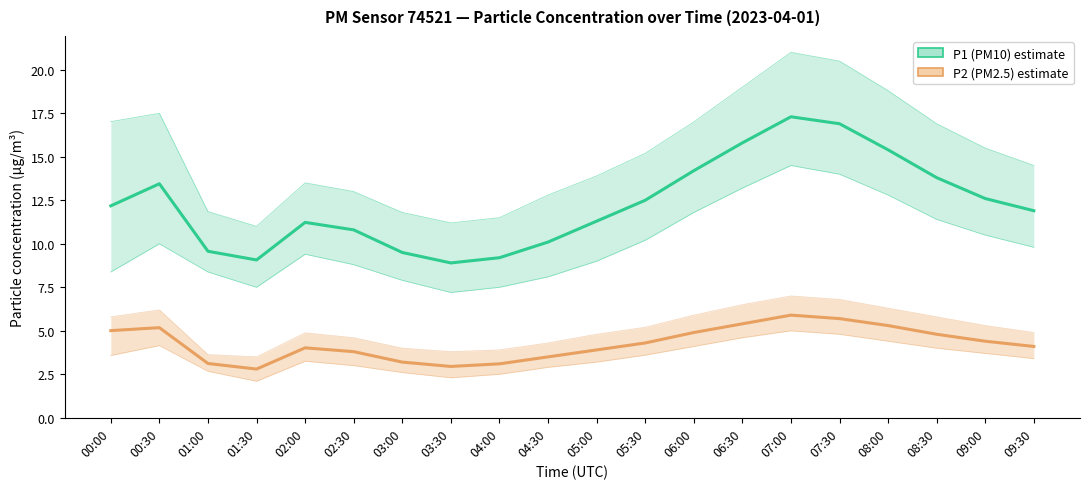

What position from the left is 06:00?

13